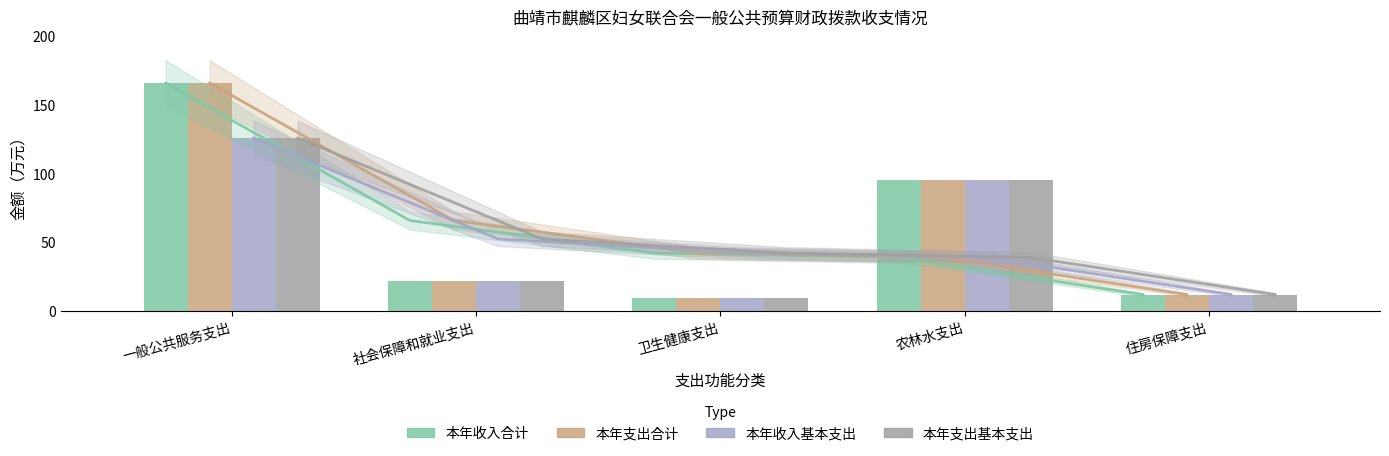

Is the value of 本年支出合计 at 农林水支出 greater than the value of 本年收入合计 at 住房保障支出?

Yes